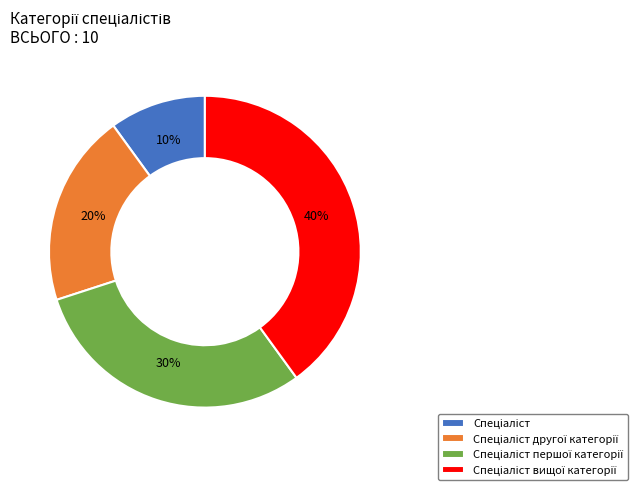

Is there a majority slice in this chart?

No